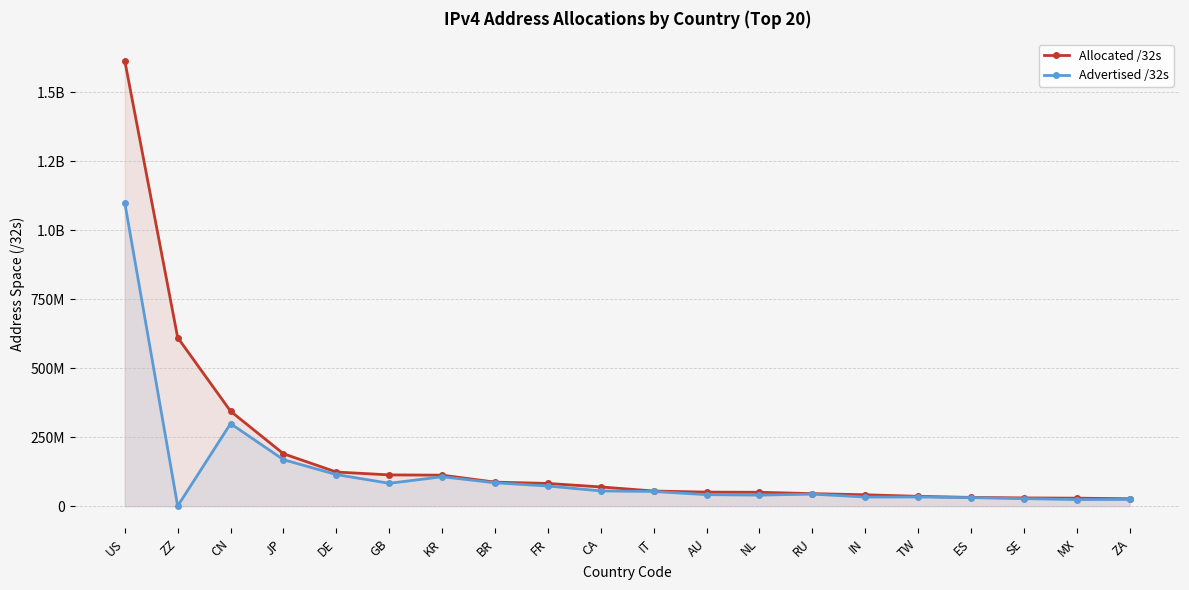

What value does the Advertised /32s series have at BR?

84762368